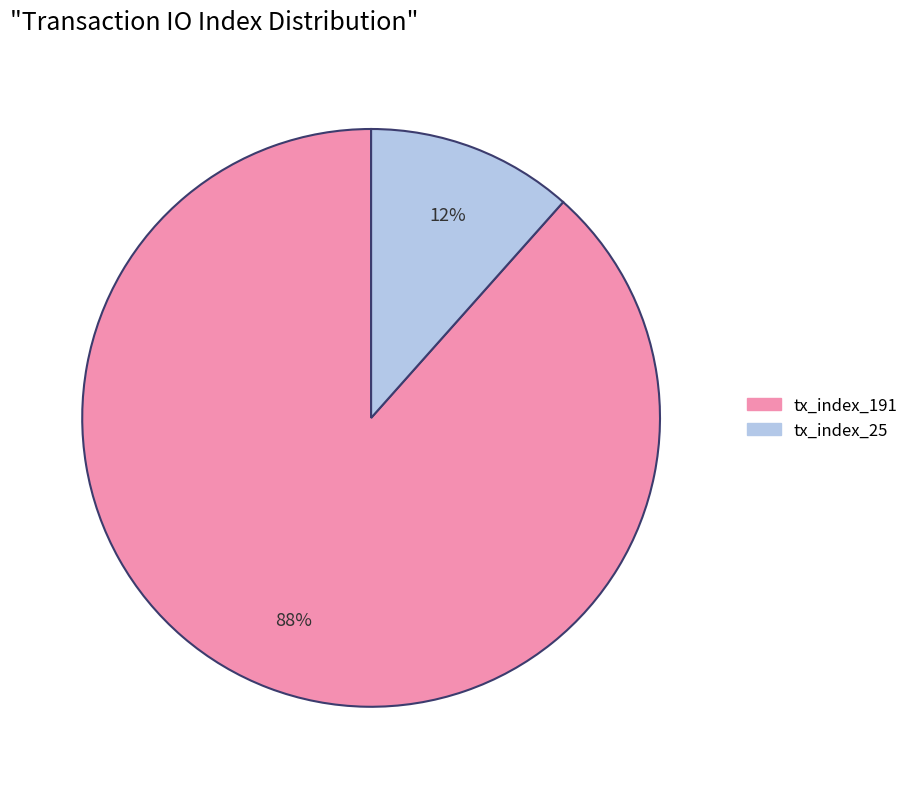

To the nearest percent, what percentage of the pie is tx_index_25?

12%